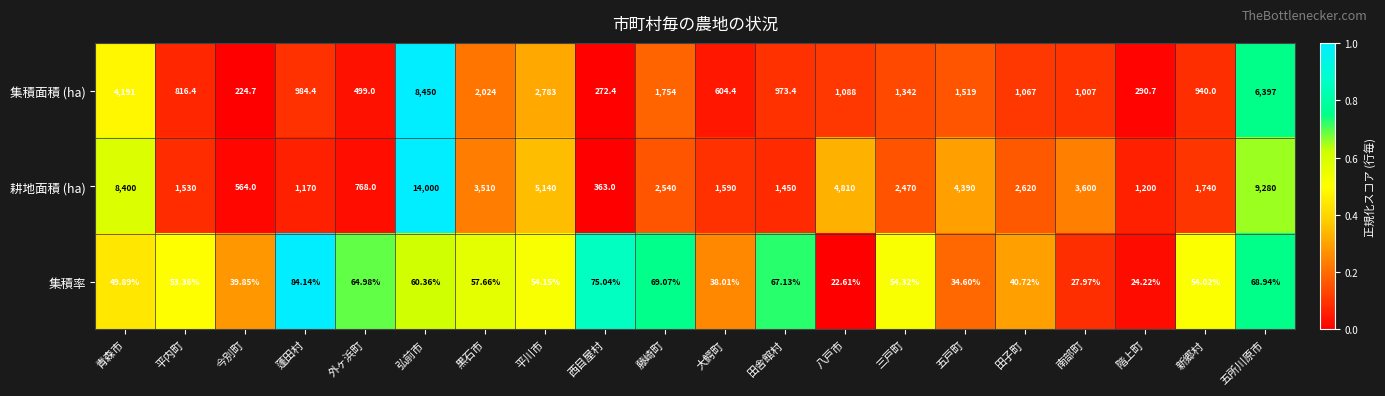

At which category is the sum across all series the highest?

弘前市